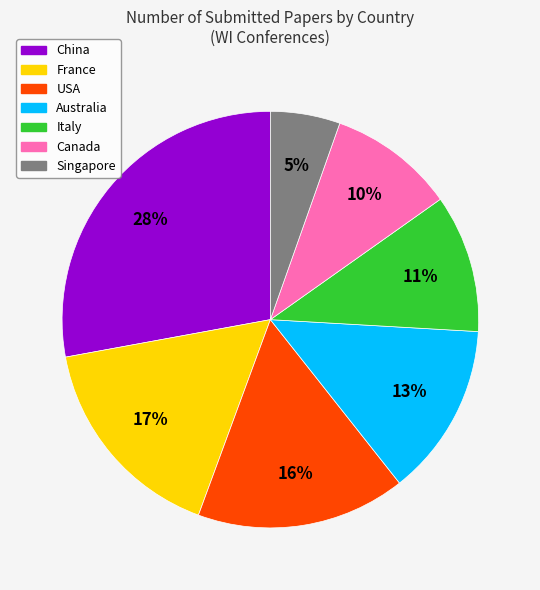

To the nearest percent, what portion does Canada represent?

10%